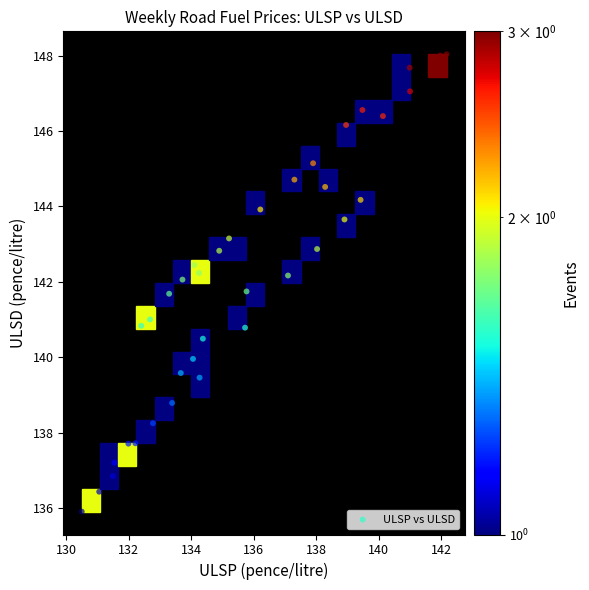

What is the range of Y values (max minus min)?

12.1